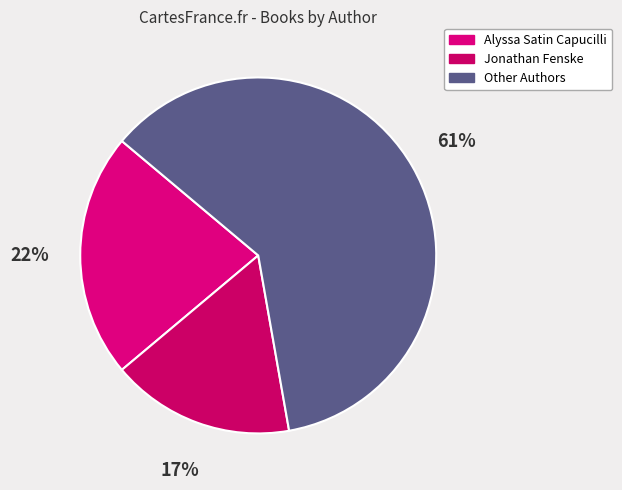

Does any single category account for the majority?

Yes